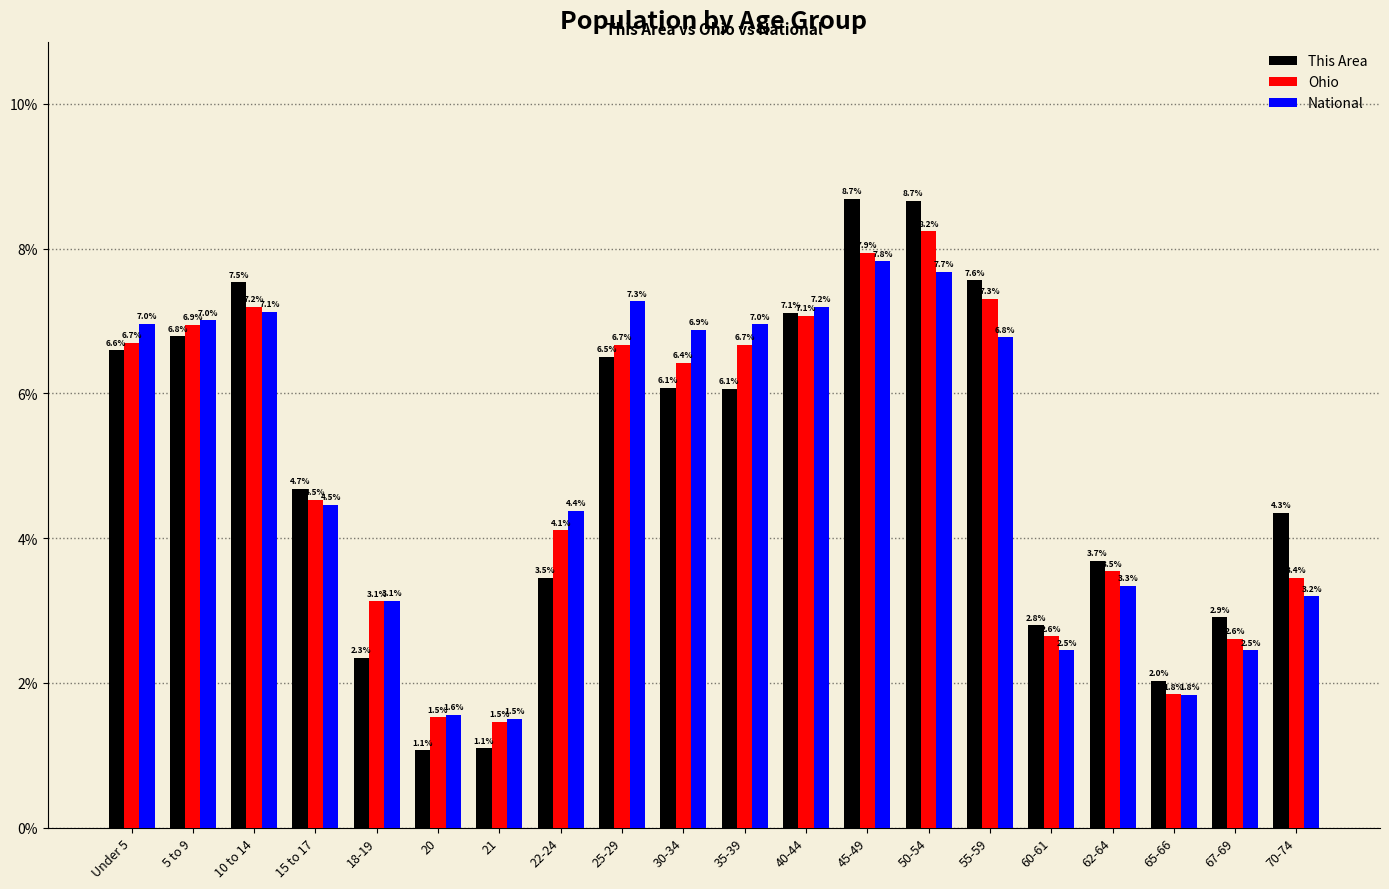

What is the sum of all National values?

100.0